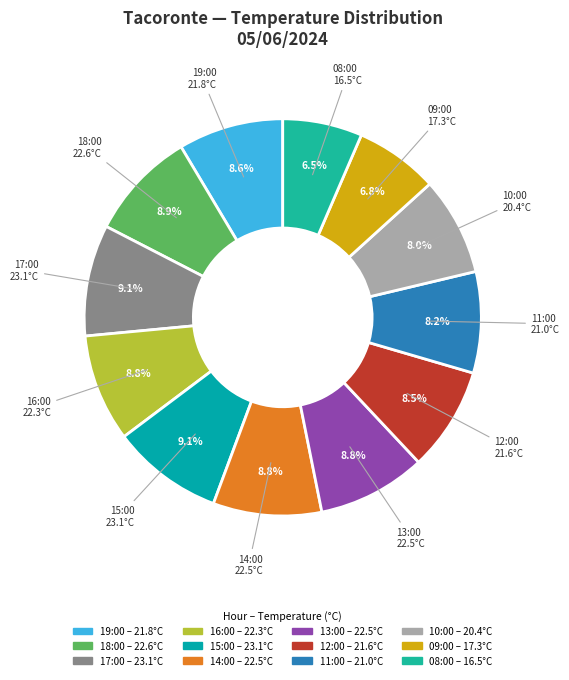

Is there a majority slice in this chart?

No